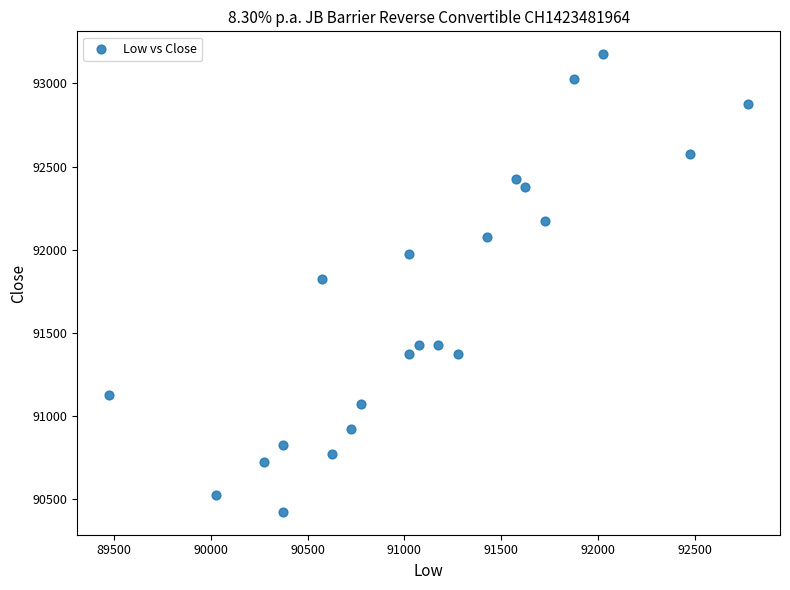

What is the range of Y values (max minus min)?

2750